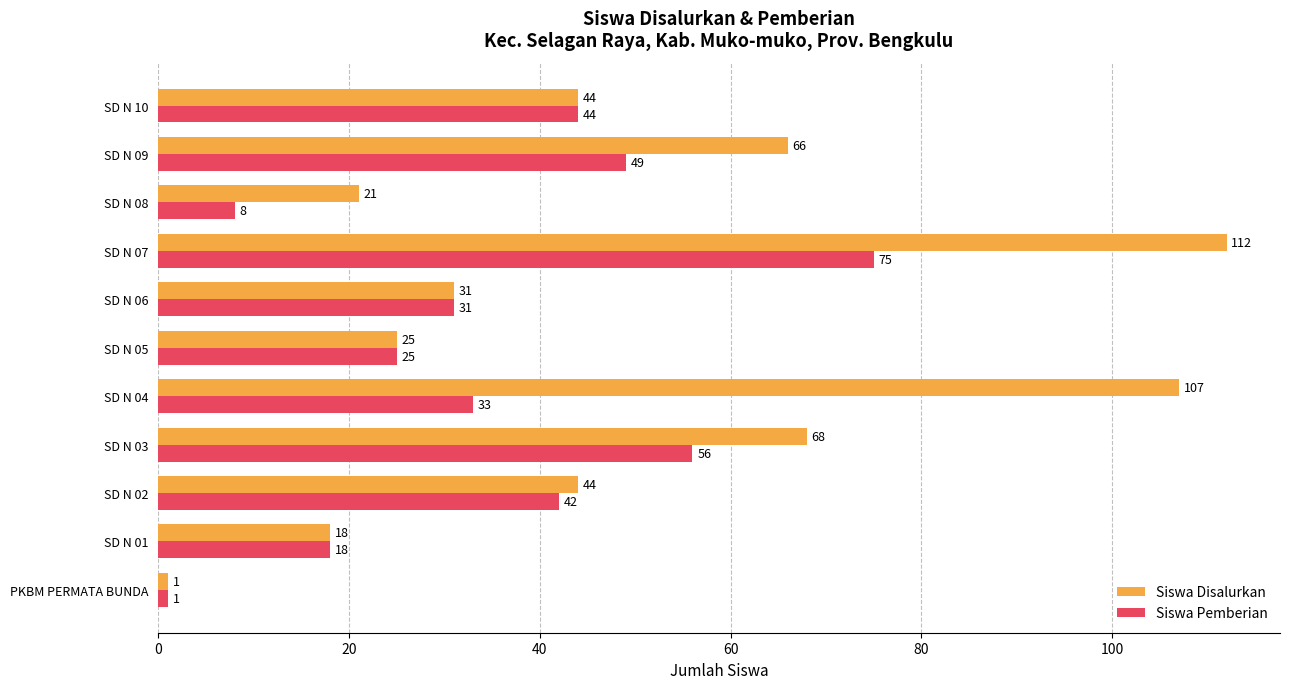

Where is Siswa Pemberian nearest to the value 38?

SD N 02